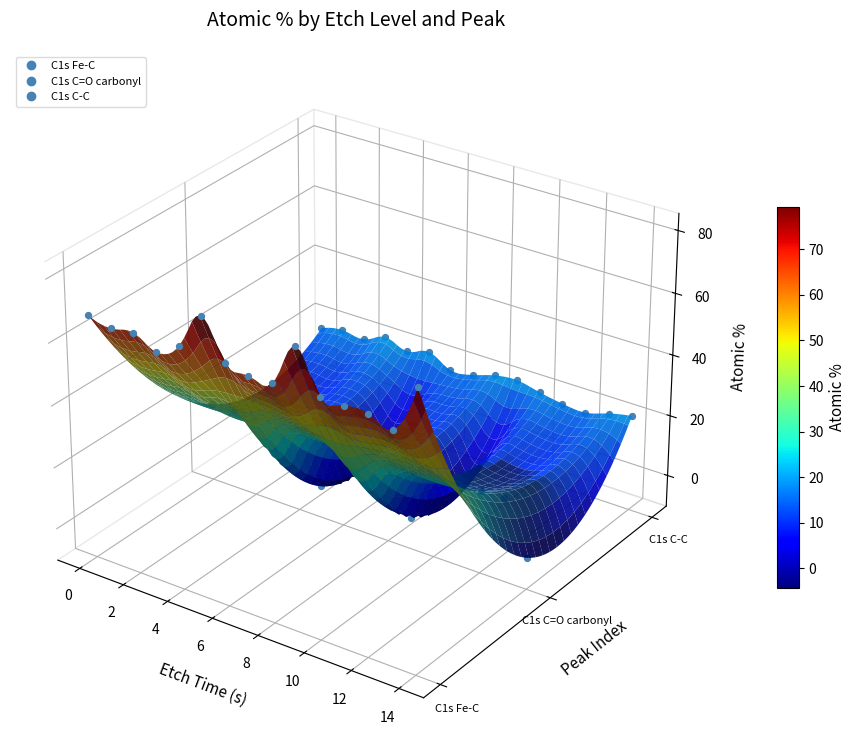

At which label is C1s C-C closest to 0?

10